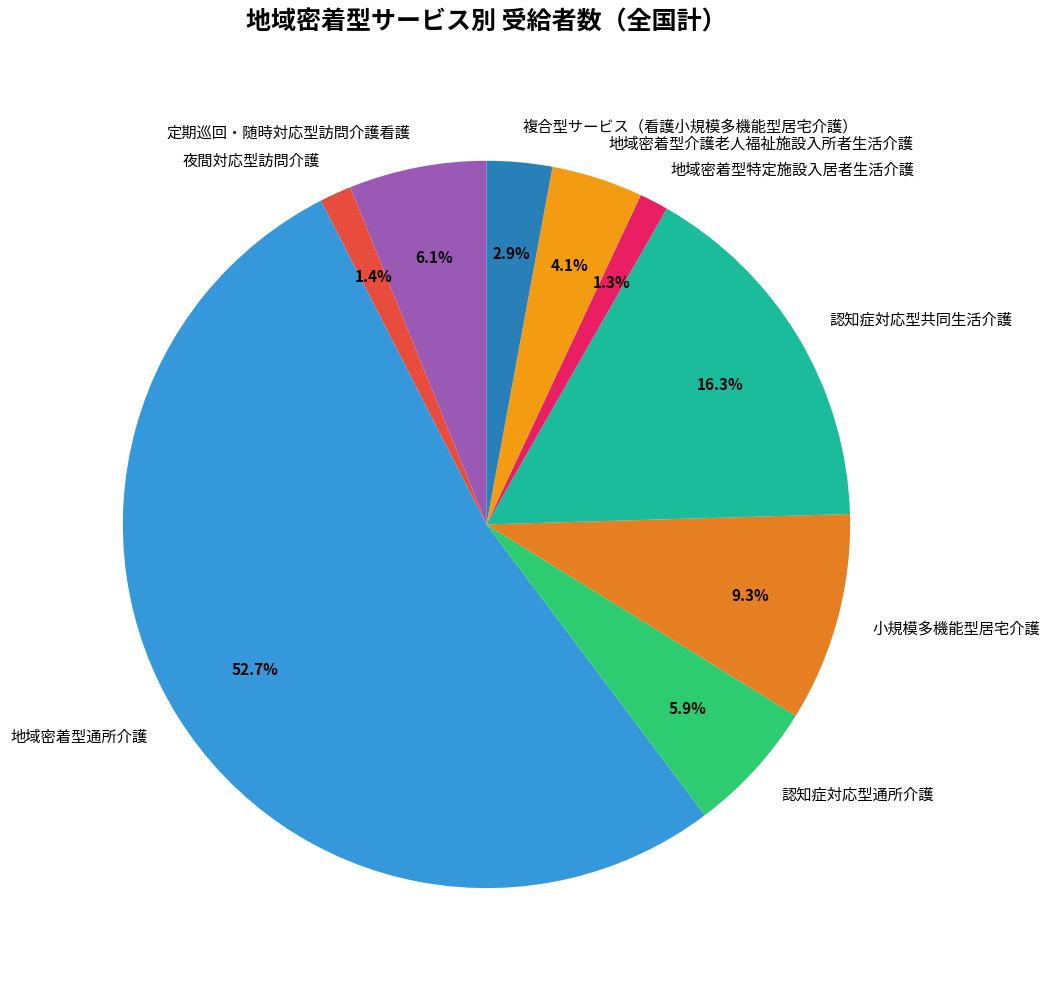

Approximately how many times larger is the value at 複合型サービス（看護小規模多機能型居宅介護） compared to 地域密着型介護老人福祉施設入所者生活介護?

0.7